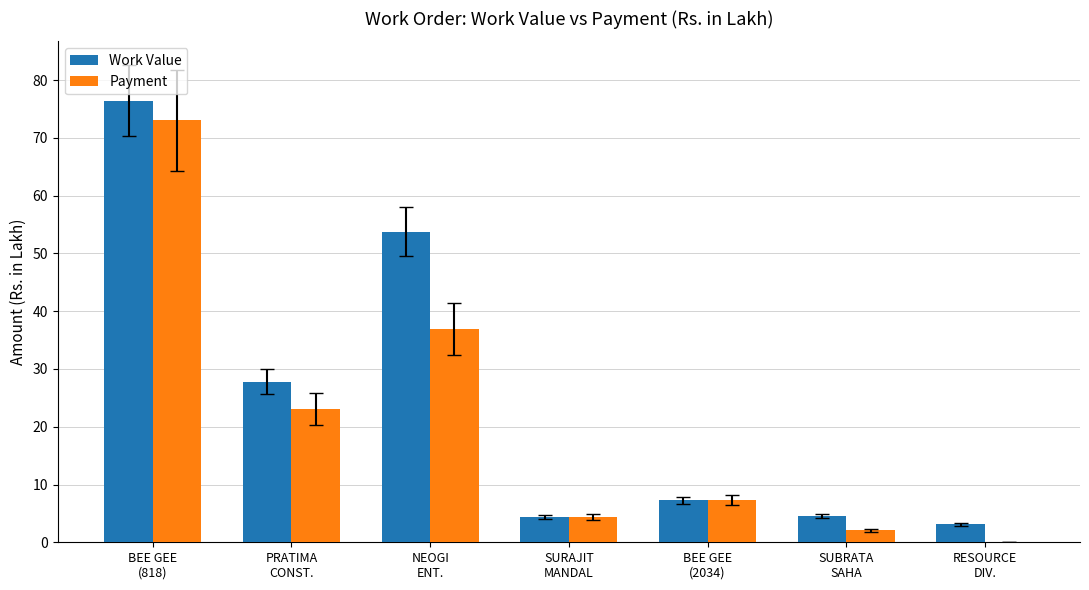

Which series has the largest total across all categories?

Work Value